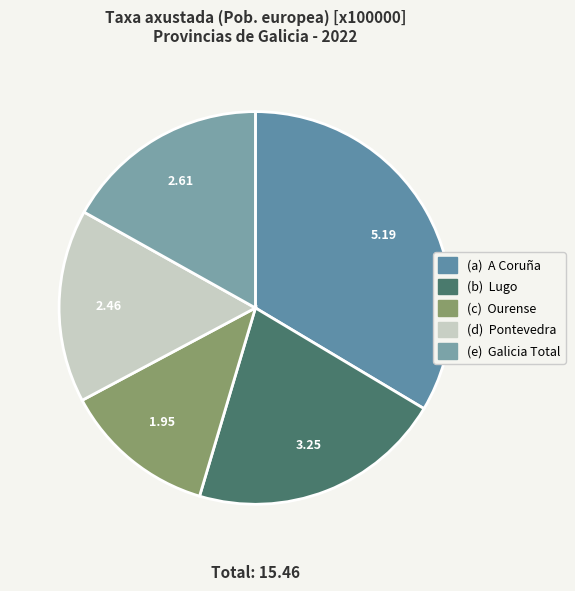

What is the largest slice in the pie chart?

(a) A Coruña